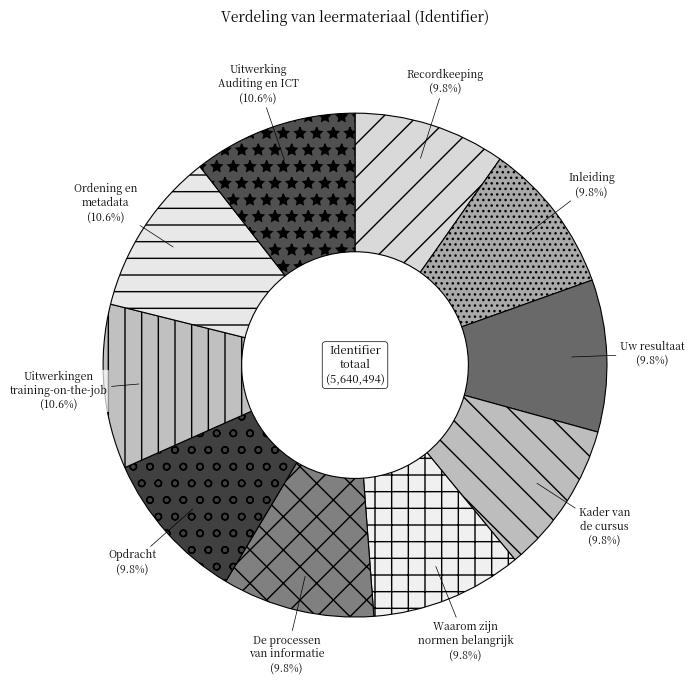

How many slices are in this pie chart?

10